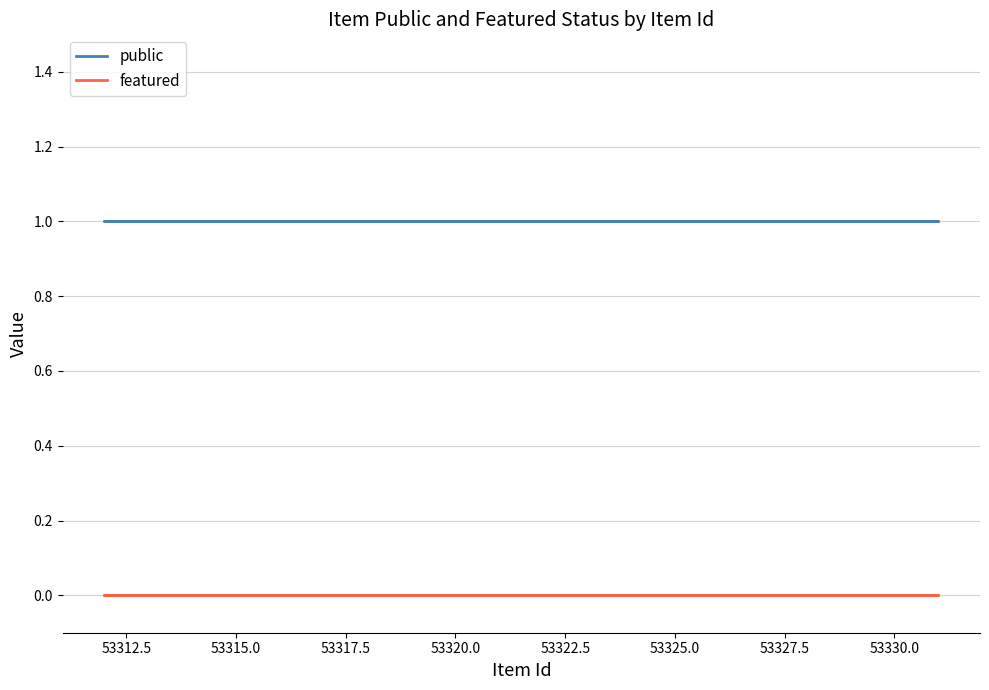

How many lines are shown in the chart?

2